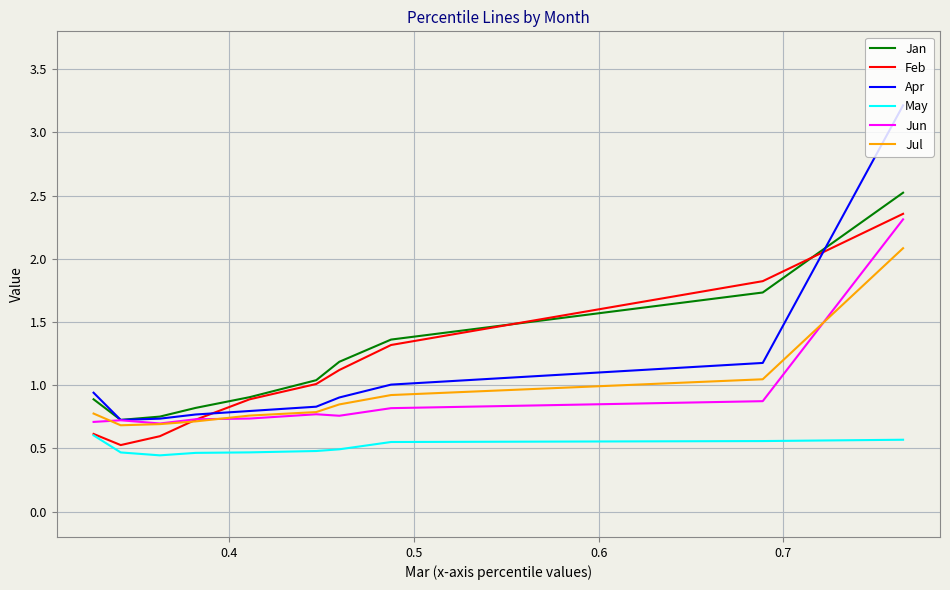

True or false: Jan and Jun cross at least once.

False